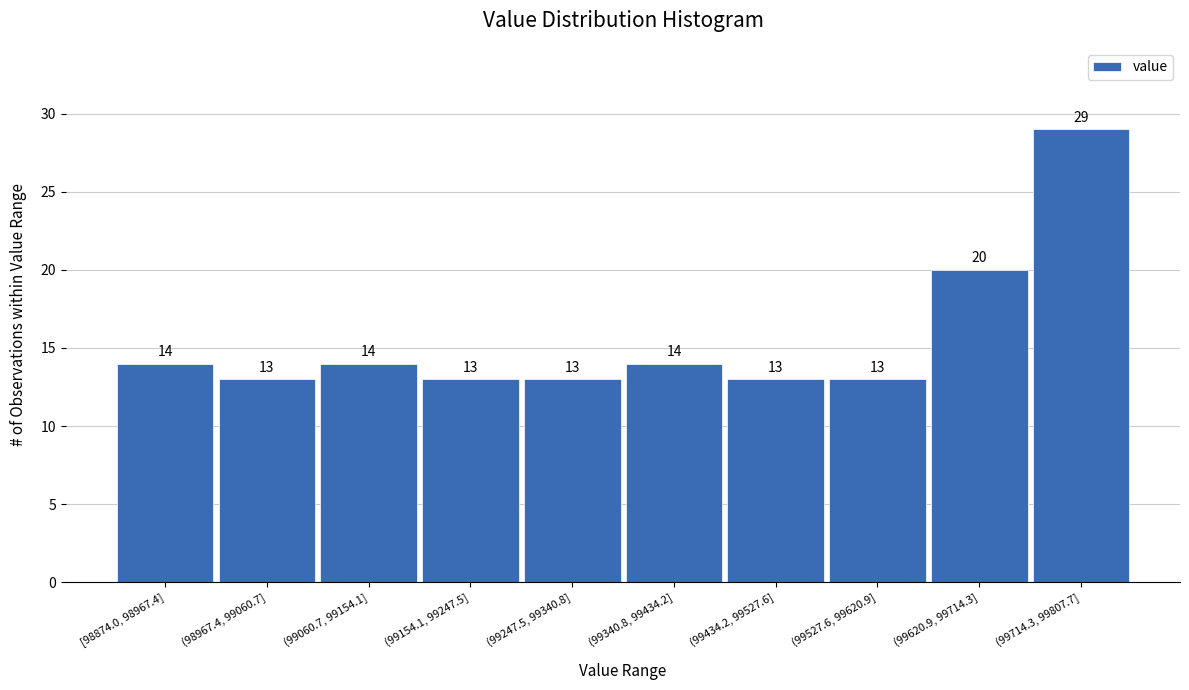

Reading right to left, what are all the values shown in this chart?

29	20	13	13	14	13	13	14	13	14